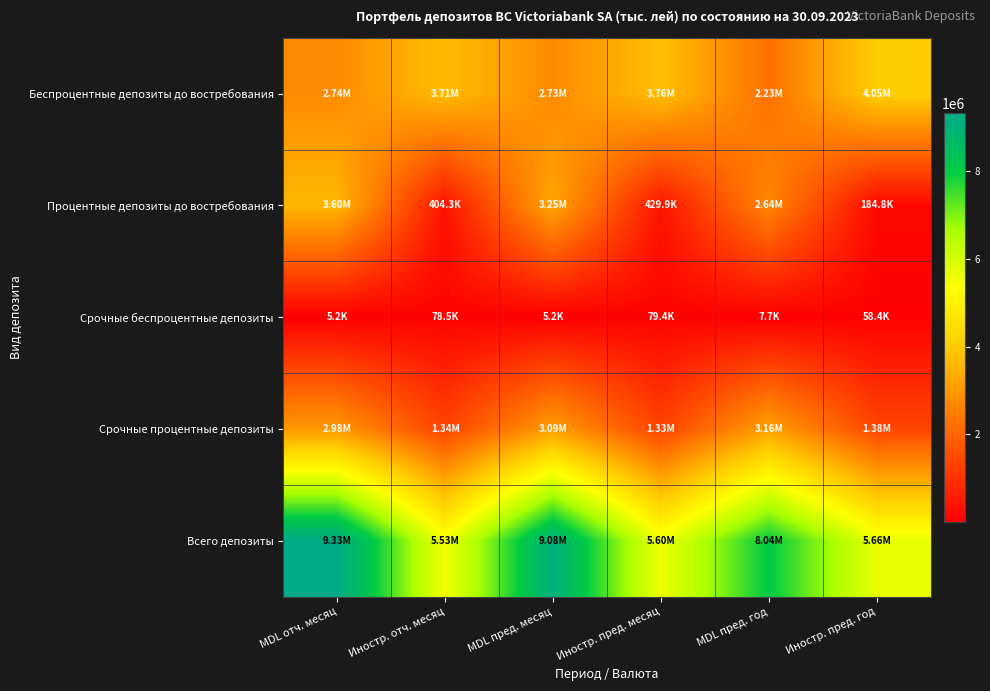

What is the minimum value shown in the chart?

5159.0